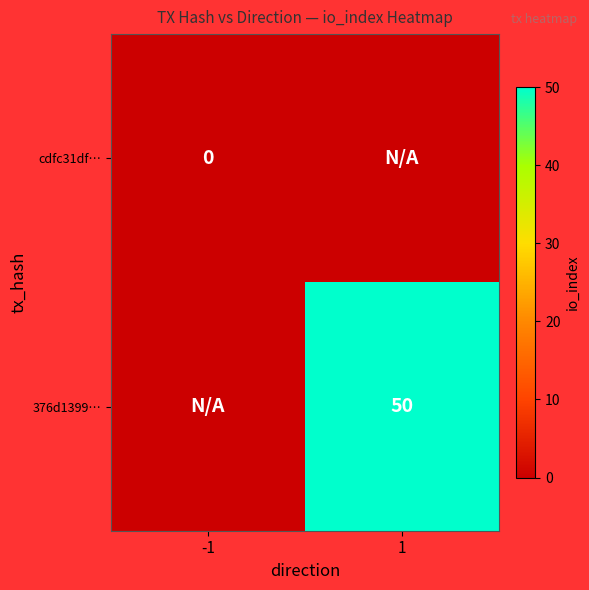

What is the total value across all series at 1?

50